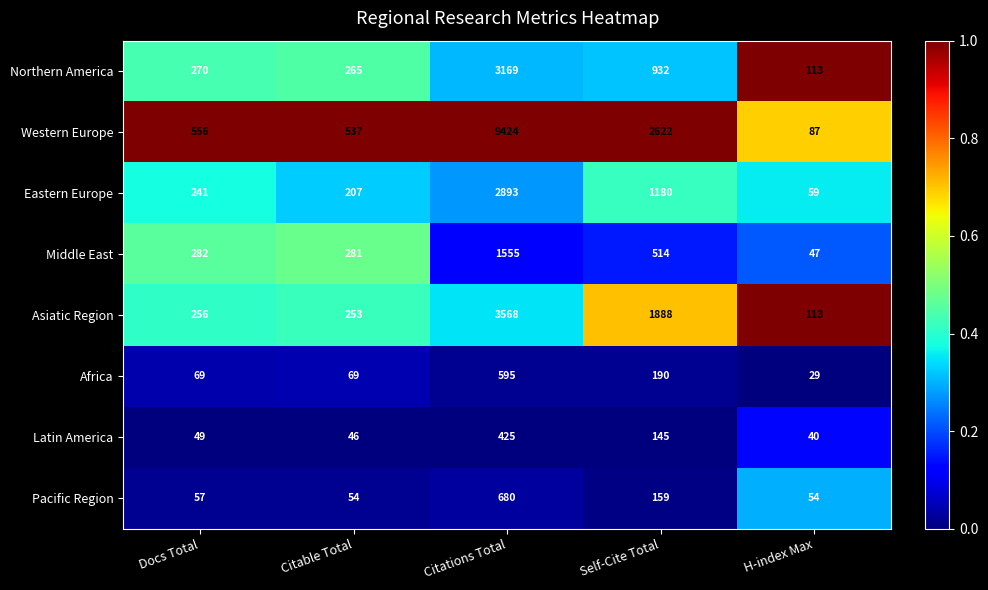

What is the average value of the Middle East series?

536